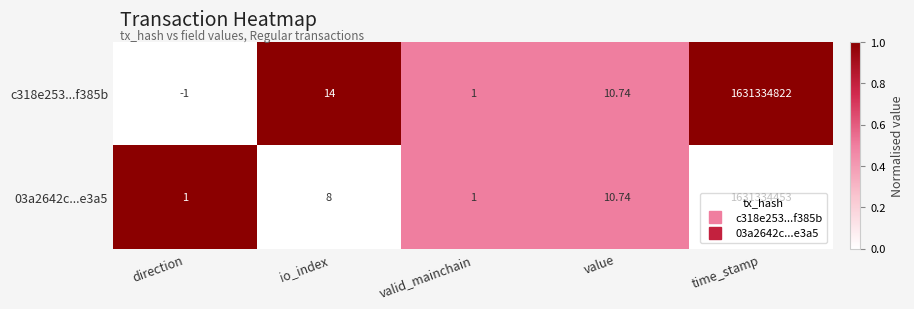

Where is c318e253...f385b nearest to the value 815667410?

io_index